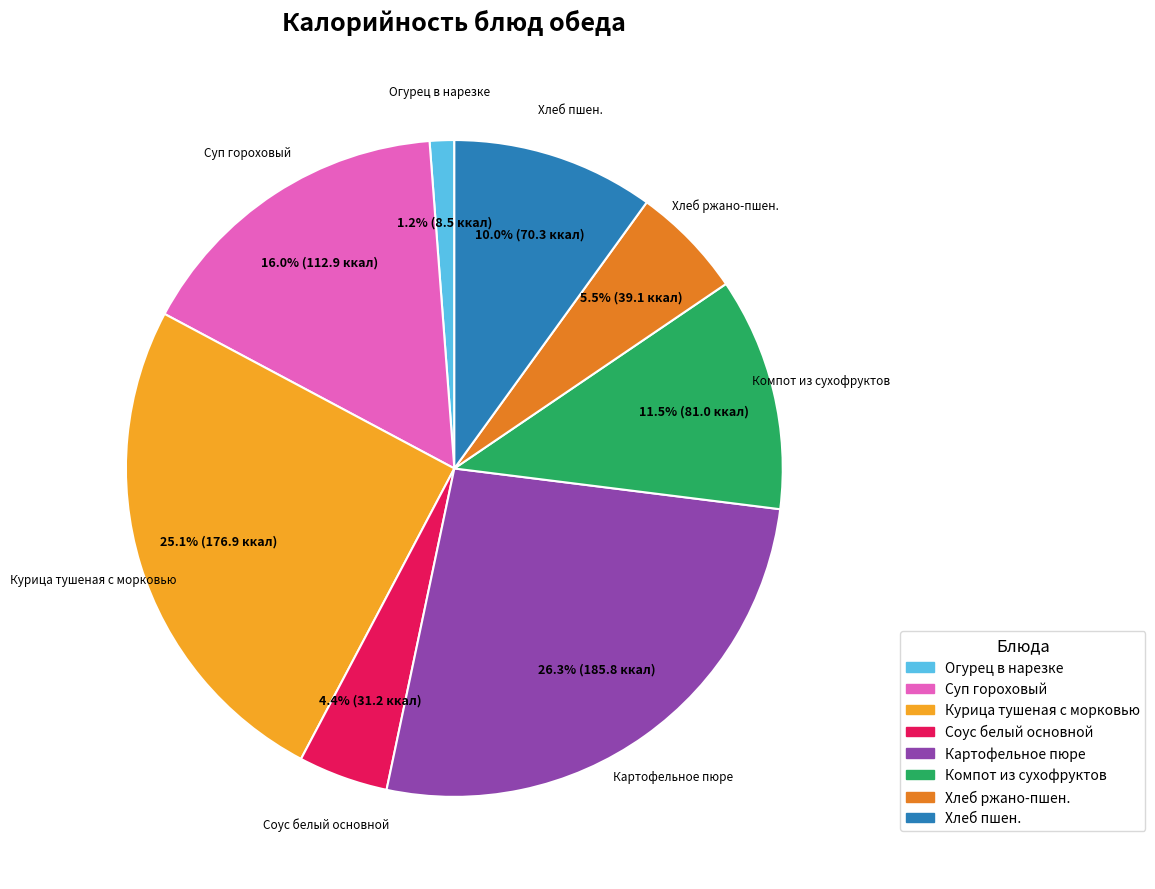

Does Соус белый основной account for over 50% of the chart?

No